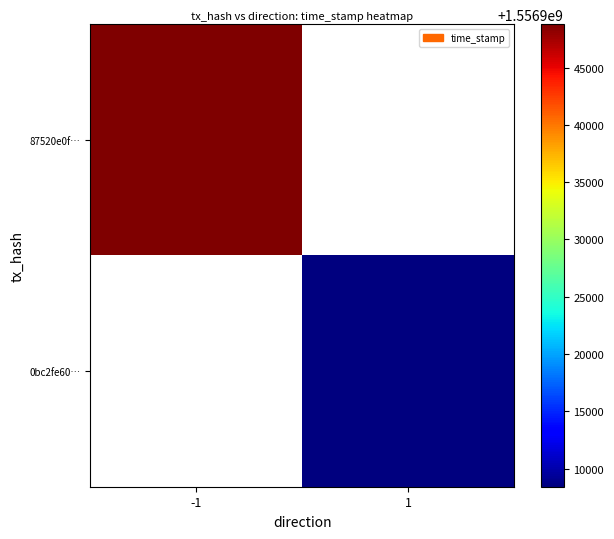

How many values in 87520e0f… are above zero?

1